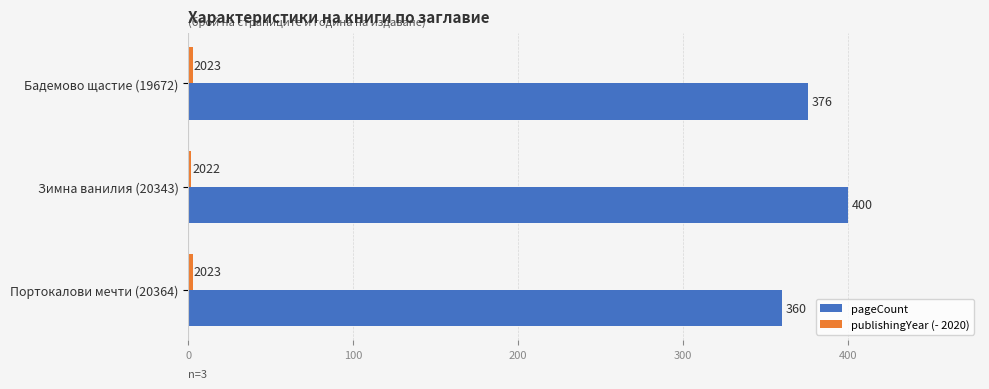

The pageCount series shows 601 at Портокалови мечти (20364). True or false?

False